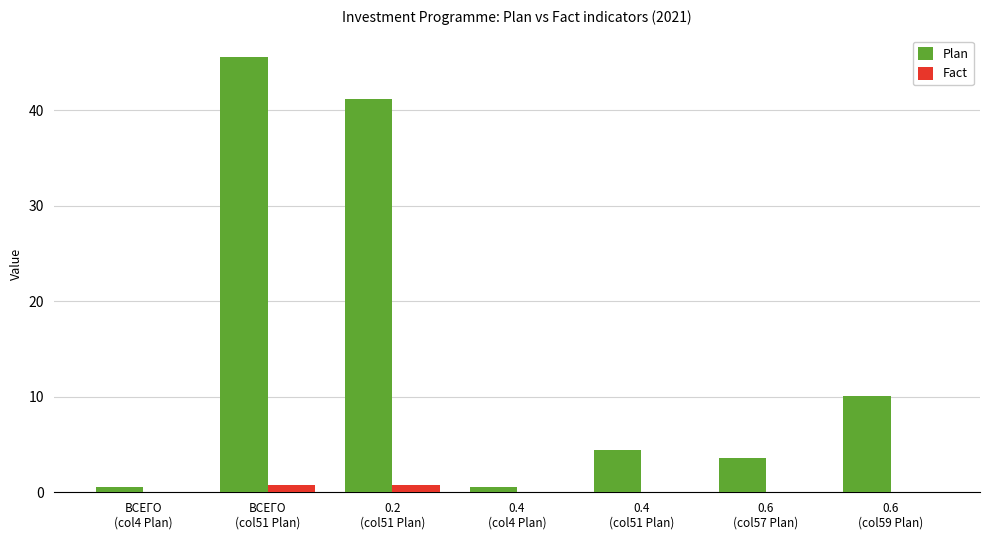

How many groups of bars are there?

7